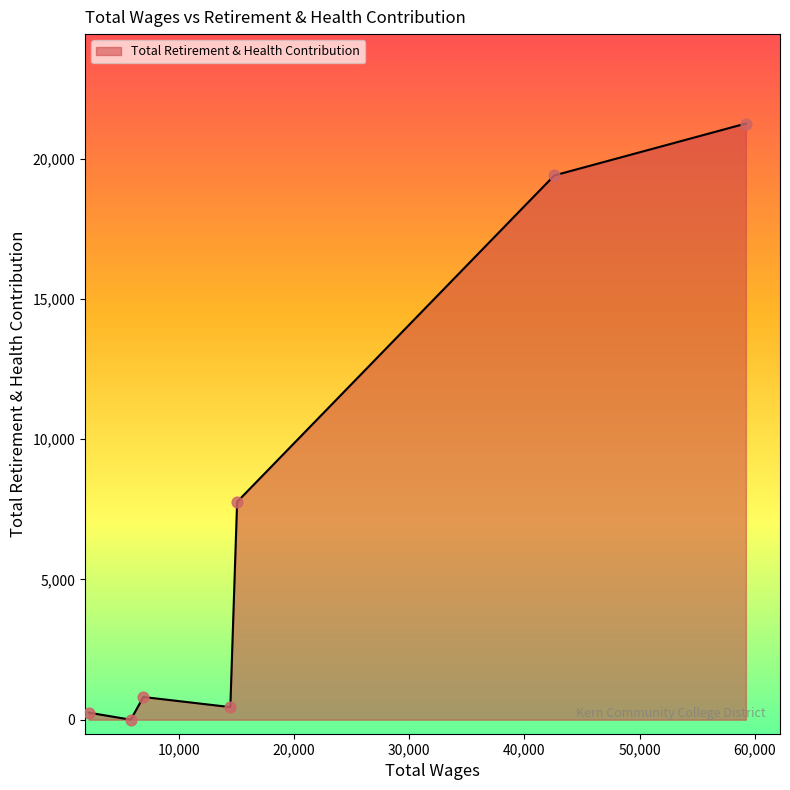

What is the average value?

7132.4